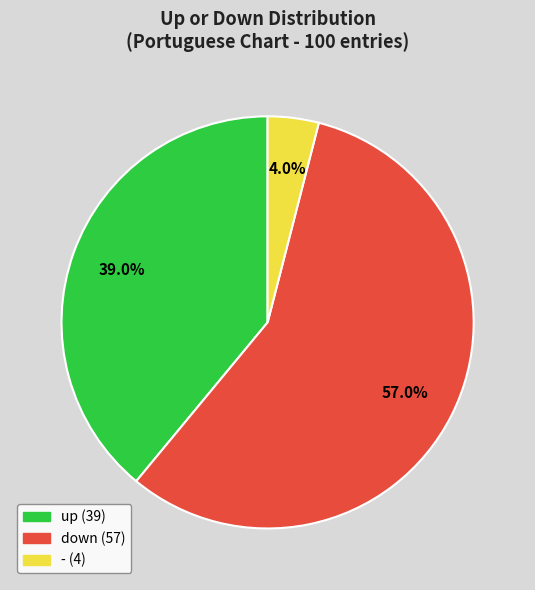

Which slice is the largest?

down